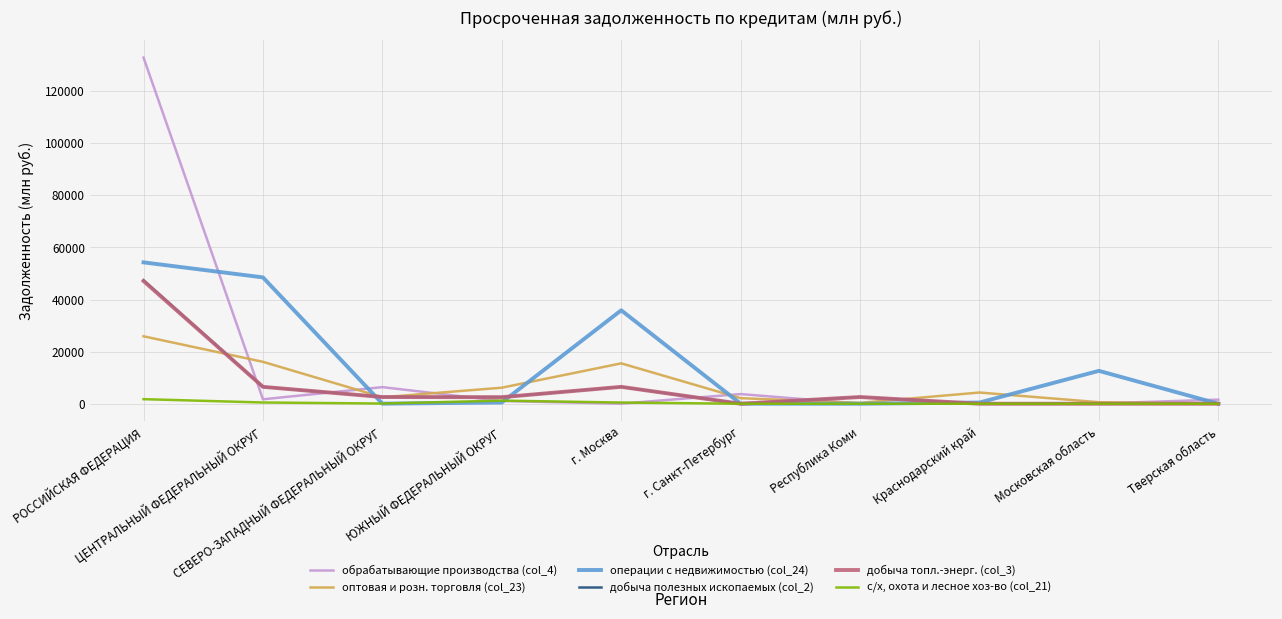

Is this an area chart (filled region under the line)?

No